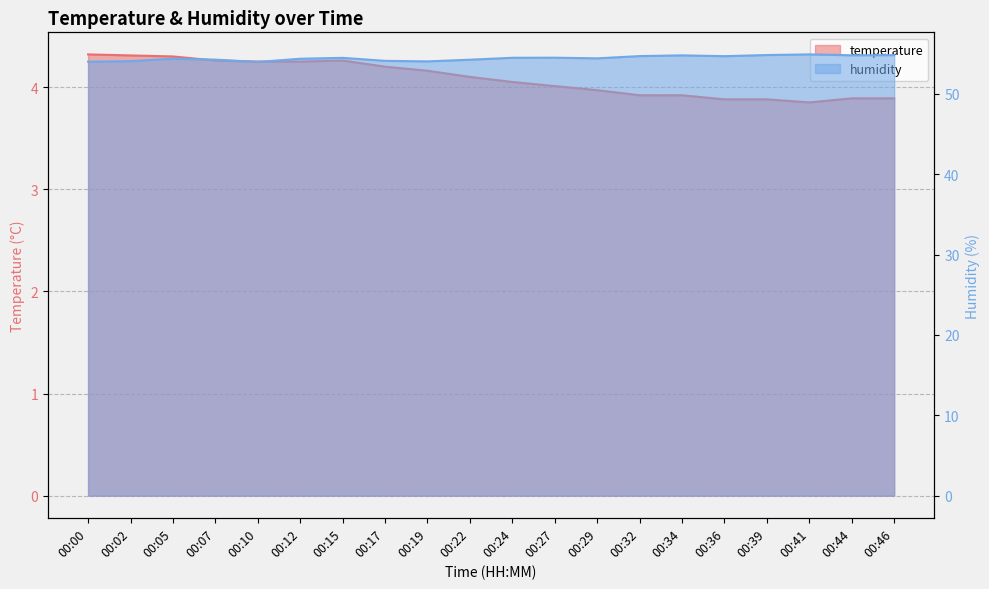

Reading left to right, what are all the values shown in this chart?

temperature: 4.3	4.3	4.3	4.3	4.2	4.2	4.3	4.2	4.2	4.1	4.0	4.0	4.0	3.9	3.9	3.9	3.9	3.9	3.9	3.9
humidity: 54.0	54.1	54.4	54.3	54.0	54.4	54.5	54.1	54.0	54.2	54.5	54.5	54.4	54.7	54.8	54.7	54.8	54.9	54.8	54.8